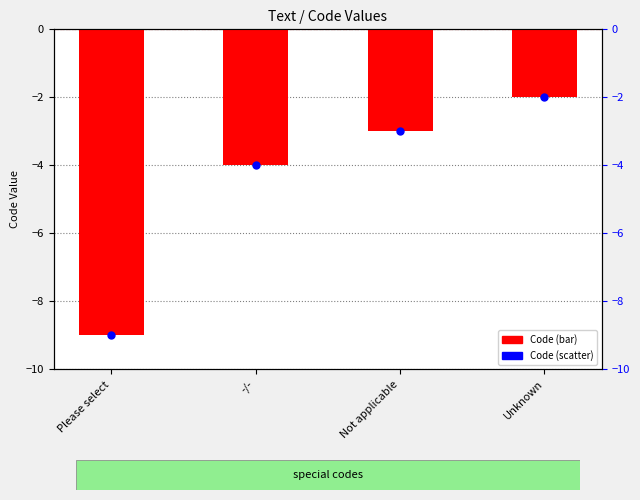

At which category is the sum across all series the highest?

Unknown